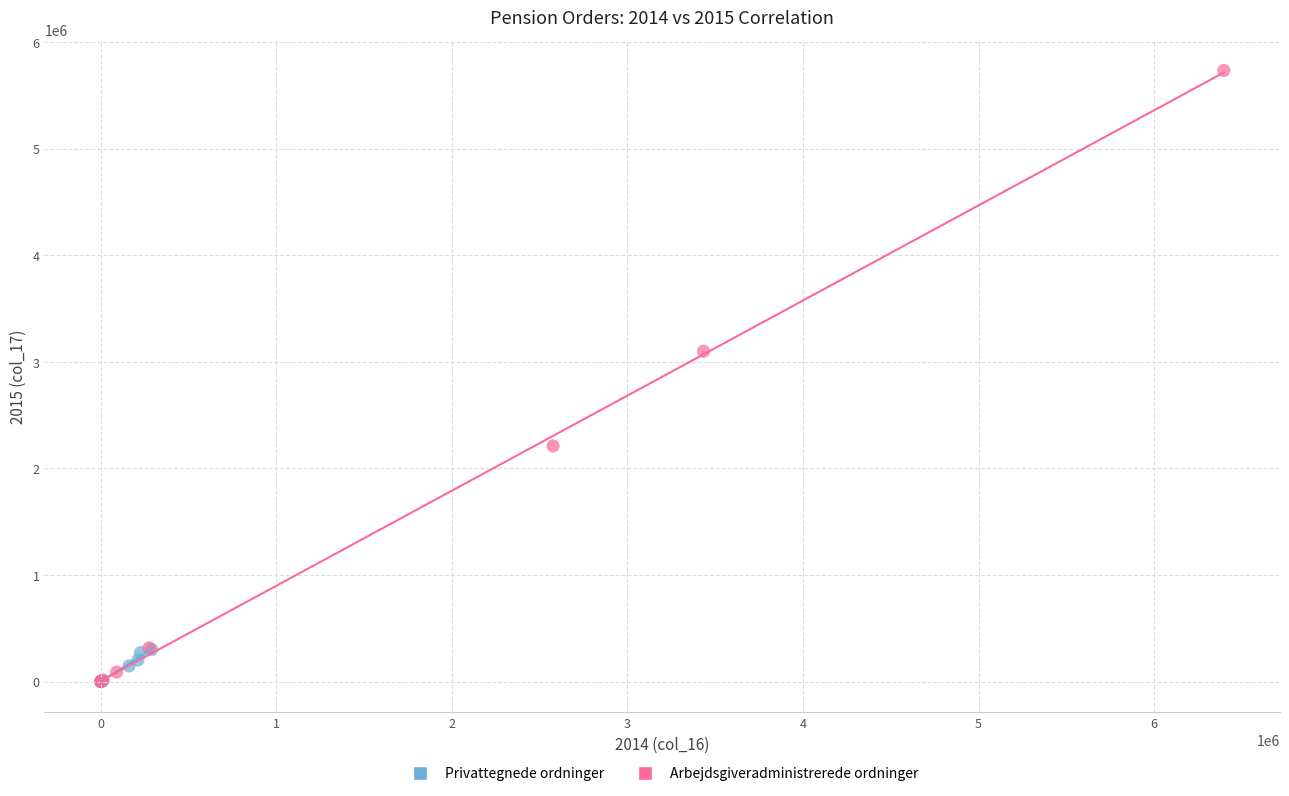

Which series has the largest Y range (max minus min)?

Arbejdsgiveradministrerede ordninger